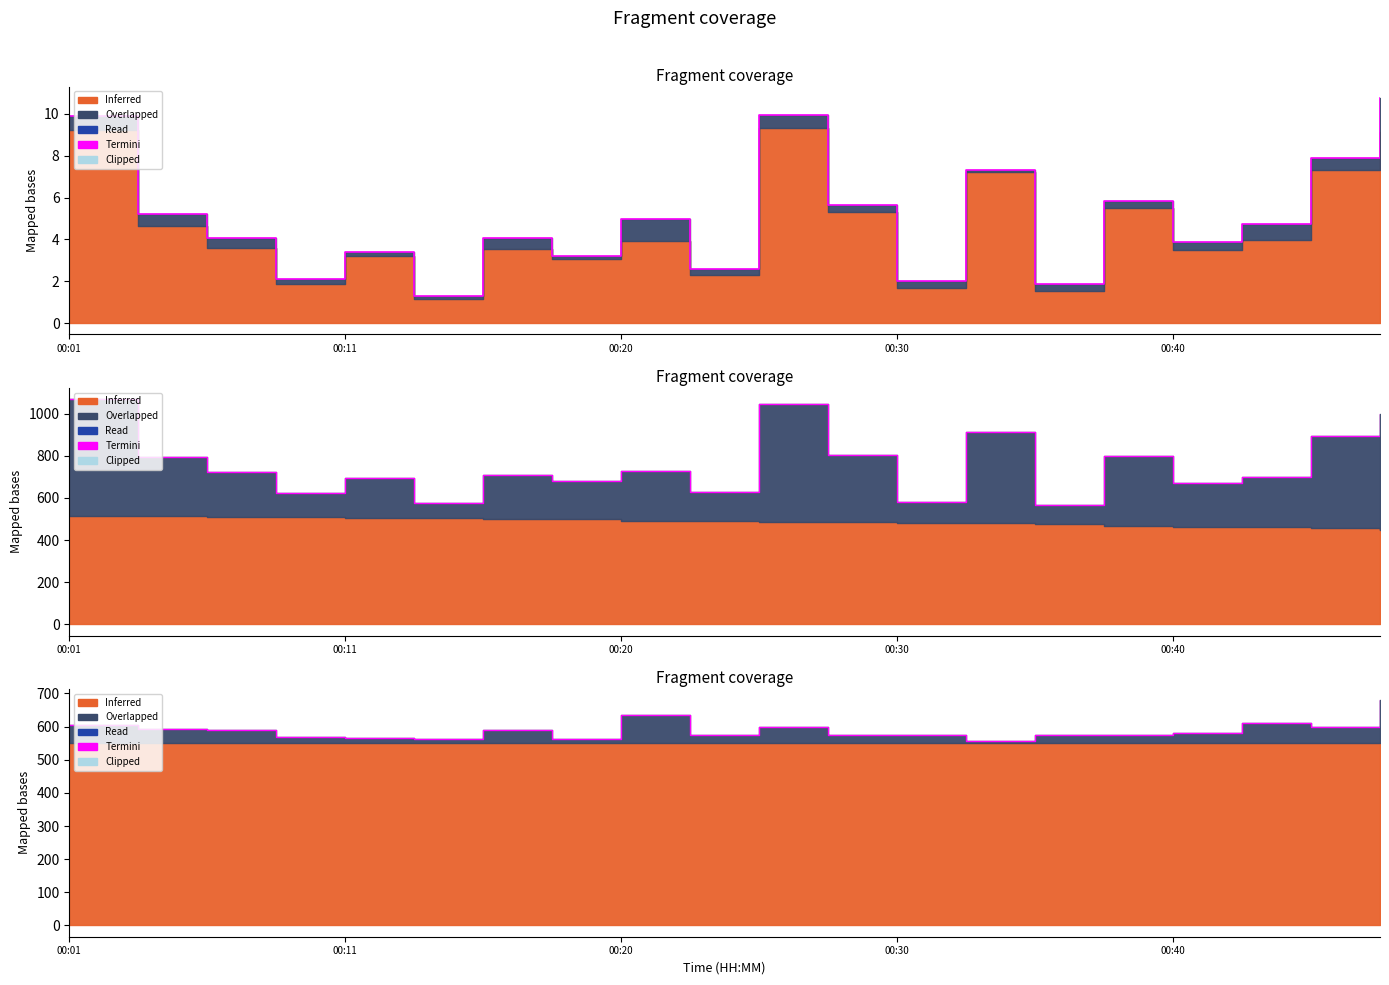

What is the change in value from 5 to 12?

+12.0